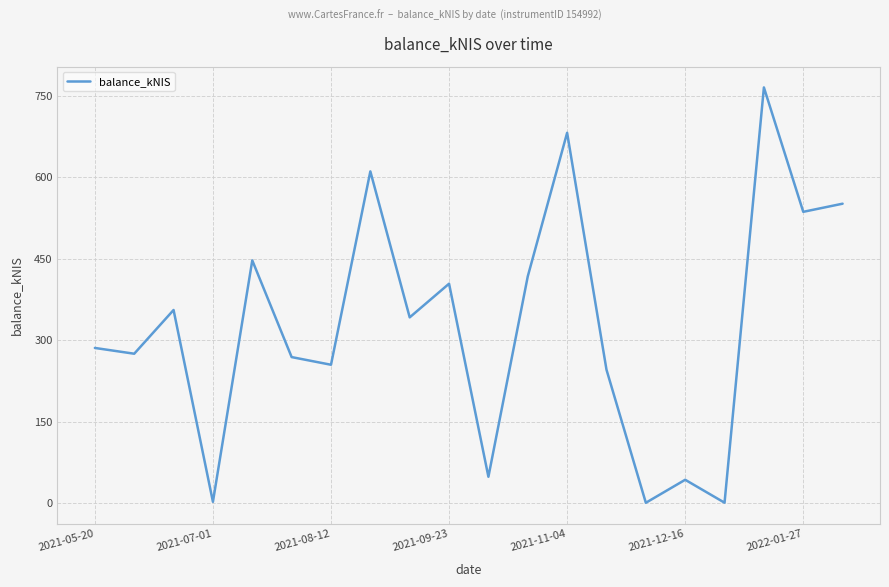

What is the difference between the maximum and minimum values?

765.3